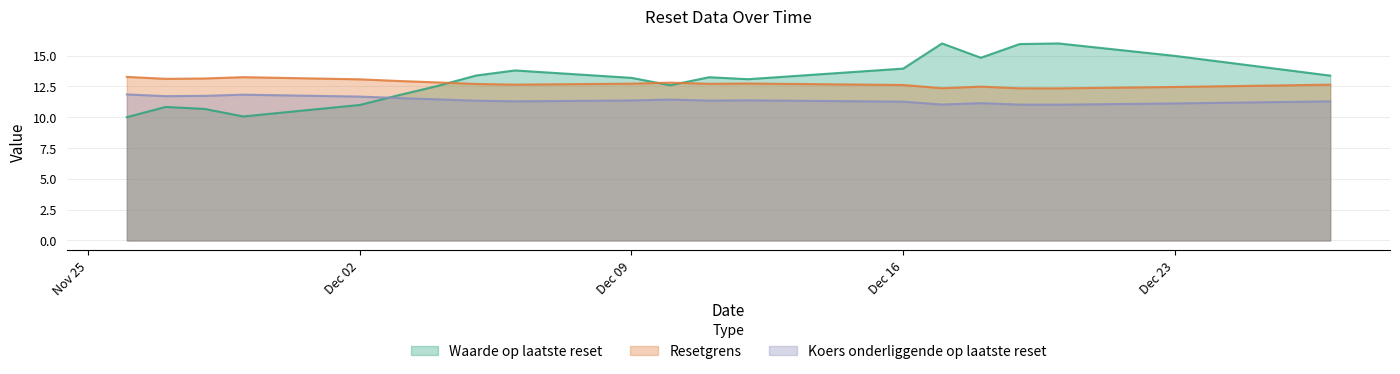

How many data points does each series have?

20